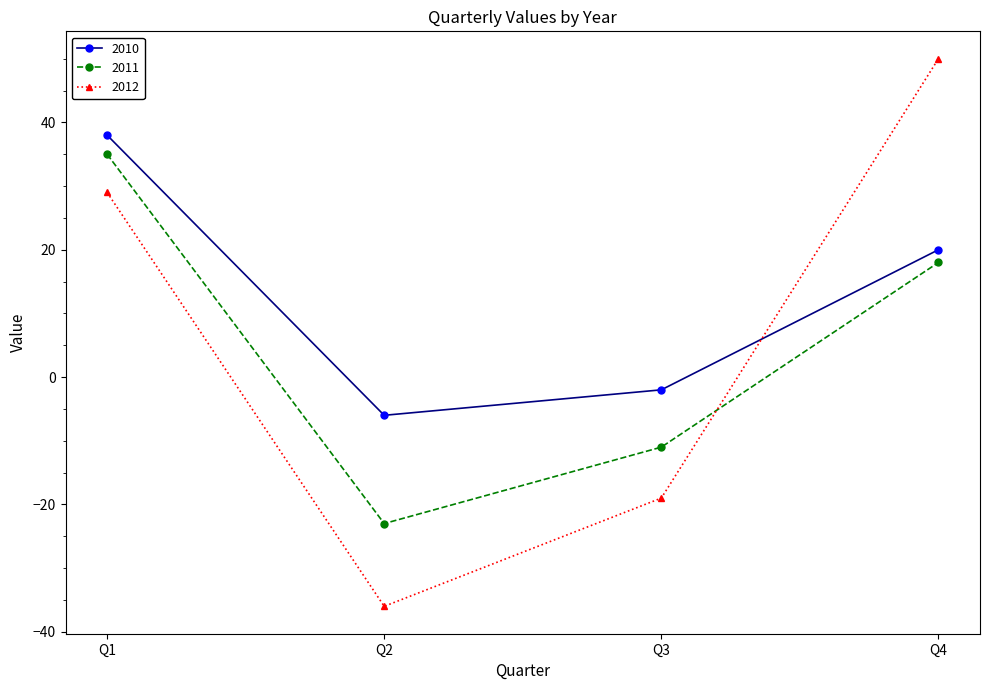

What is the difference between the maximum and minimum values in the 2011 series?

58